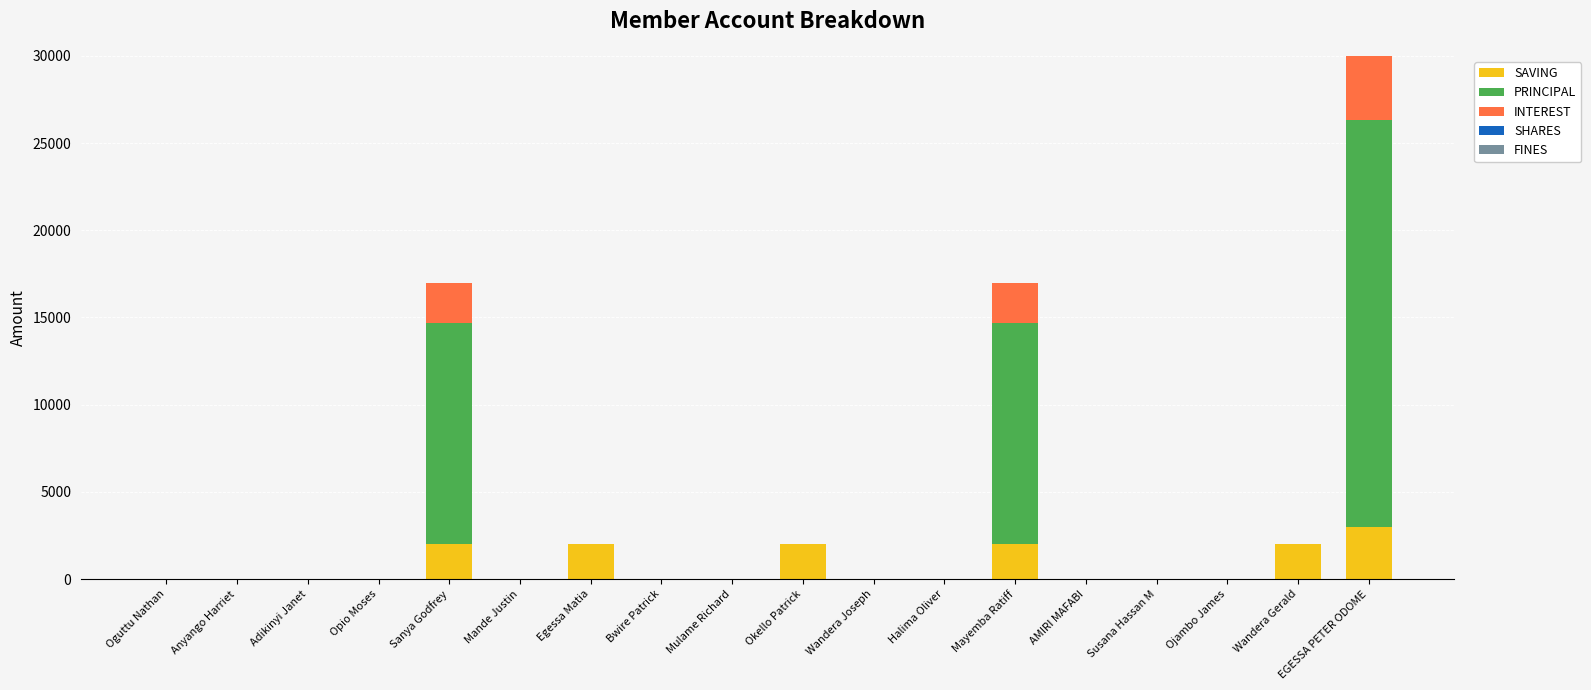

At which label does SAVING reach its peak?

EGESSA PETER ODOME